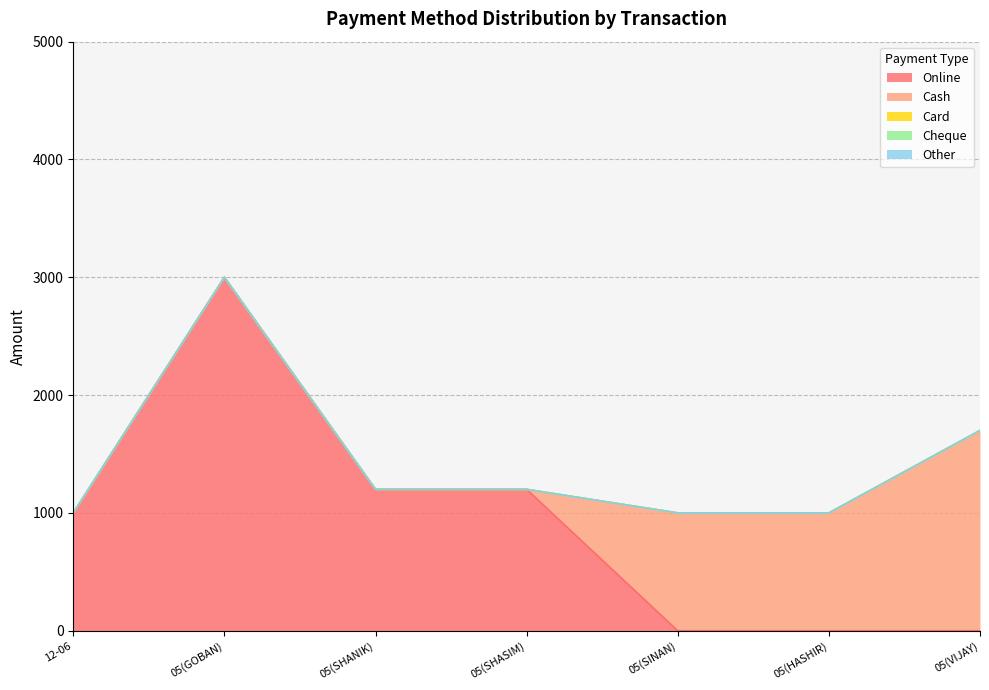

True or false: Other and Online cross at least once.

False